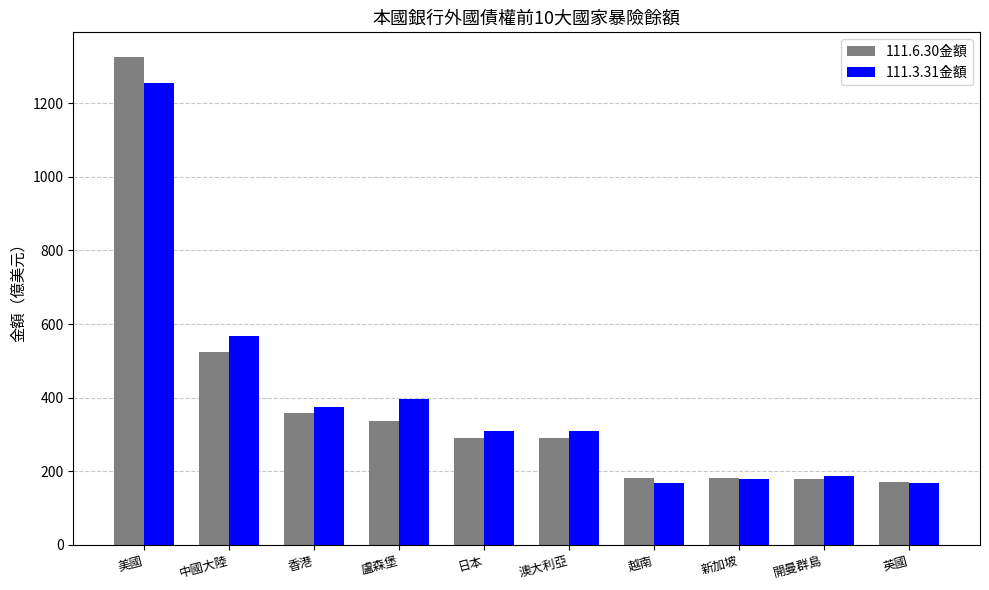

What is the greatest value displayed?

1326.3